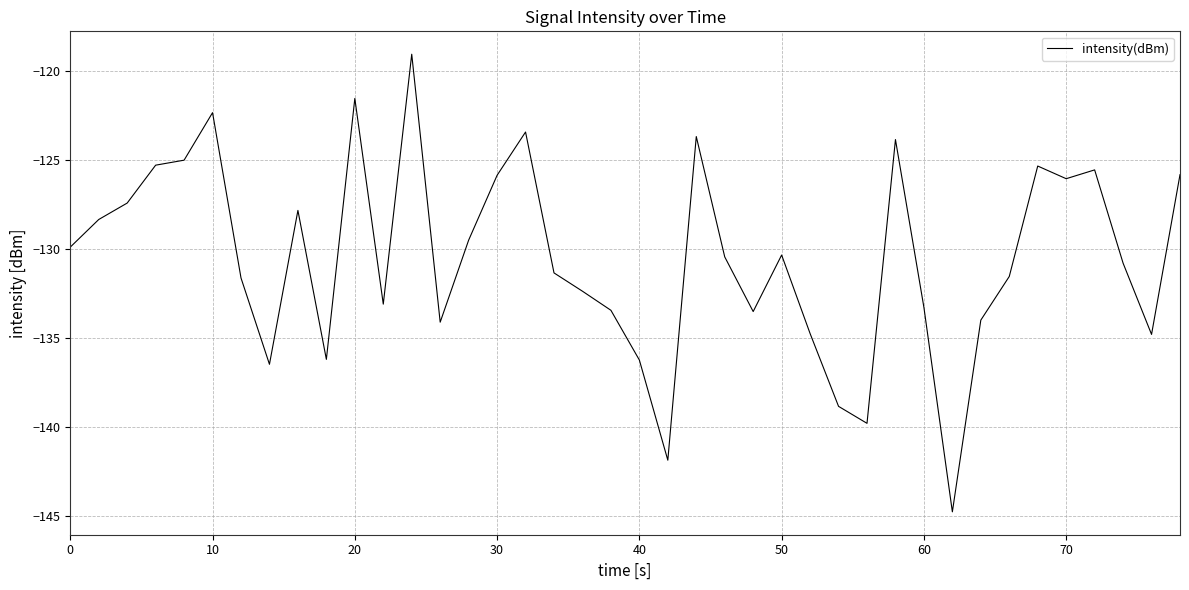

How many values are below -130?

22